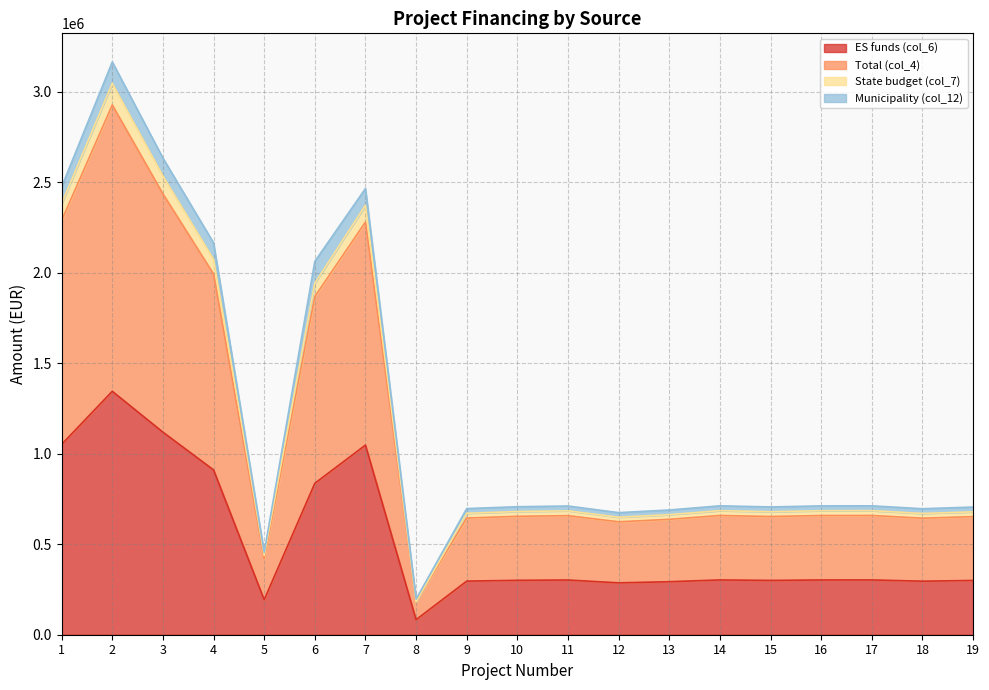

At which label does ES funds (col_6) first exceed 302180?

1